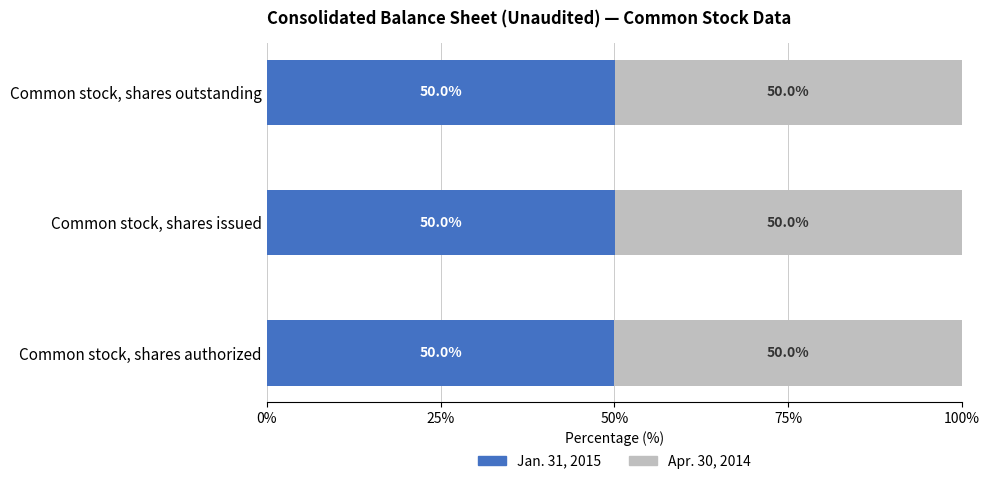

What is the total value across all series at Common stock, shares issued?

100.0